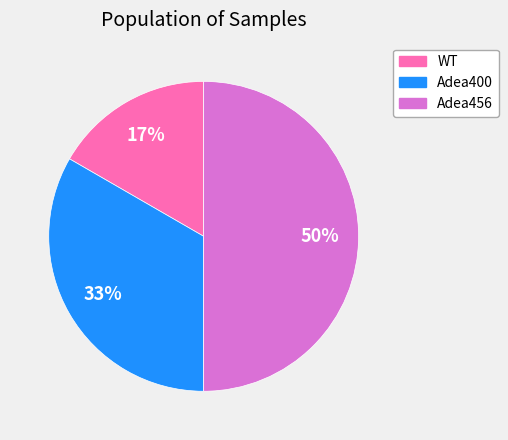

Which has a higher value, WT or Adea400?

Adea400